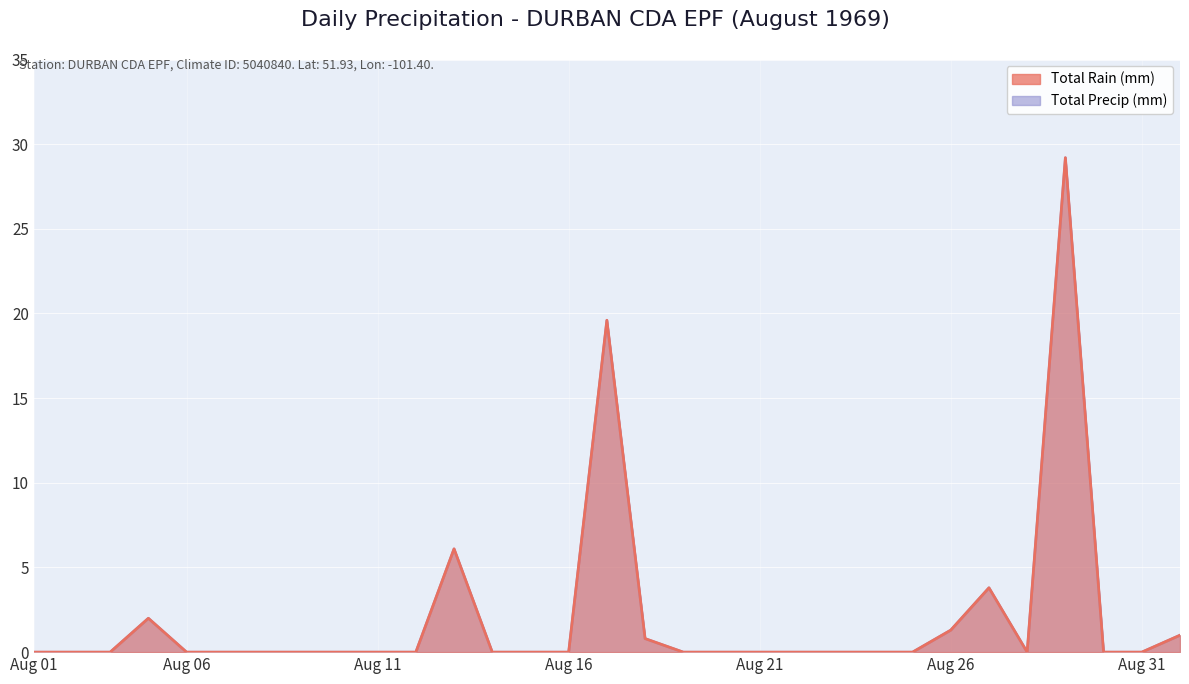

The Total Rain (mm) series shows 0.0 at 1969-08-24. True or false?

True